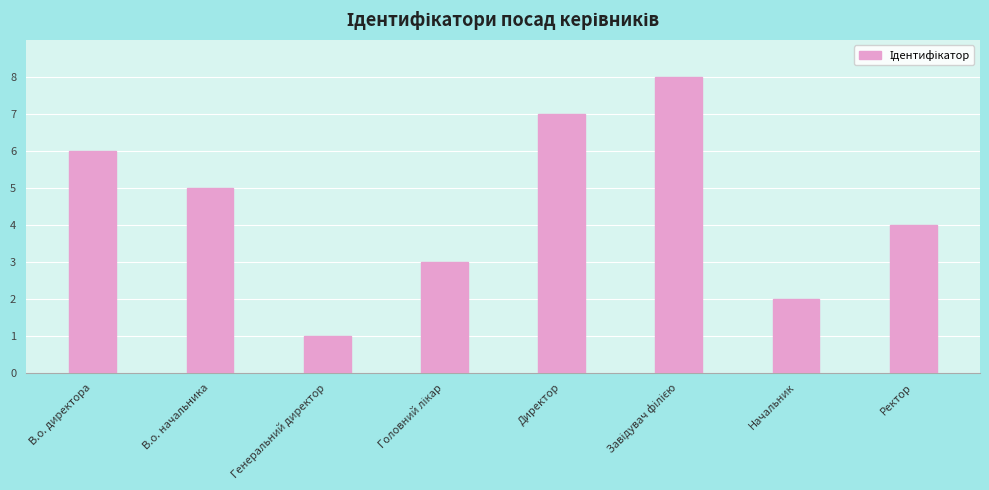

What is the change in value from В.о. начальника to Начальник?

-3